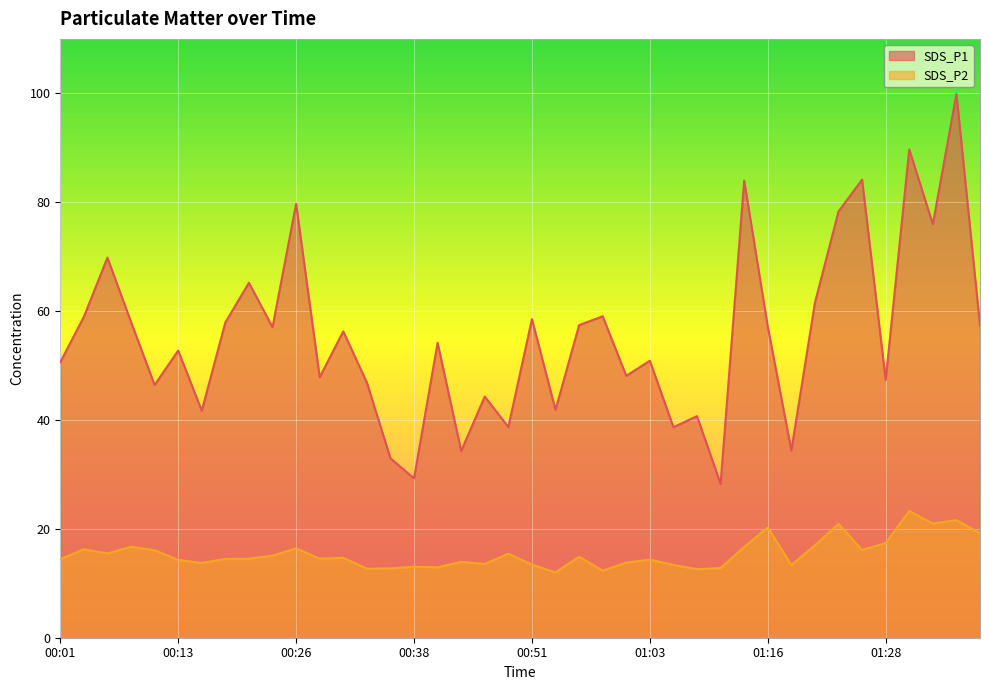

The SDS_P1 series shows 15.4 at 00:11. True or false?

False